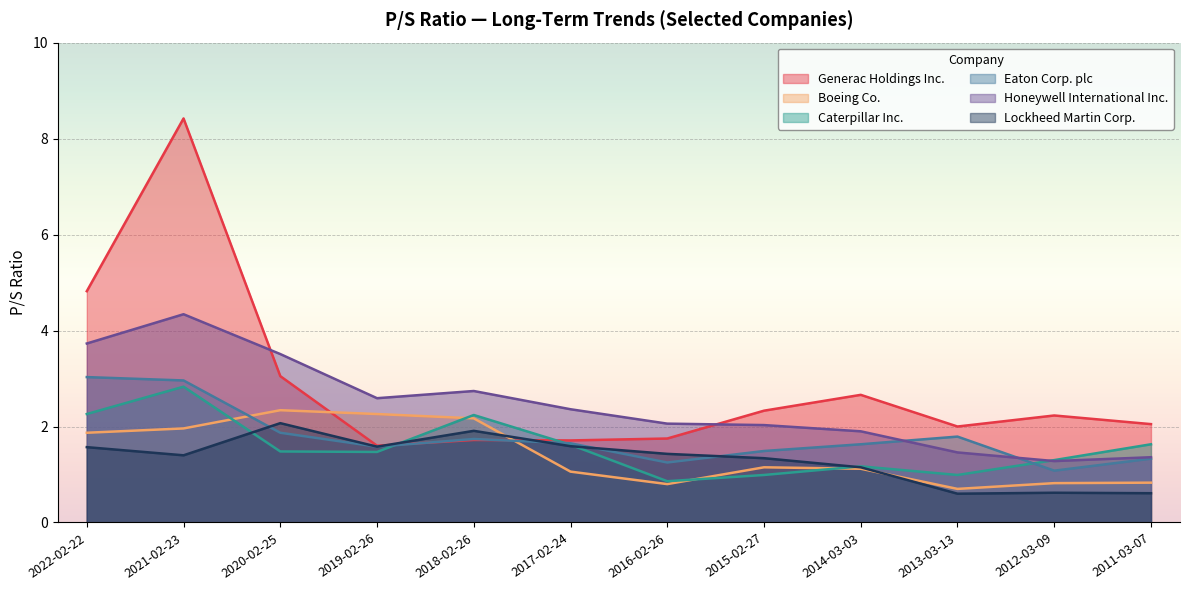

At which category does Honeywell International Inc. reach its first local peak?

2021-02-23